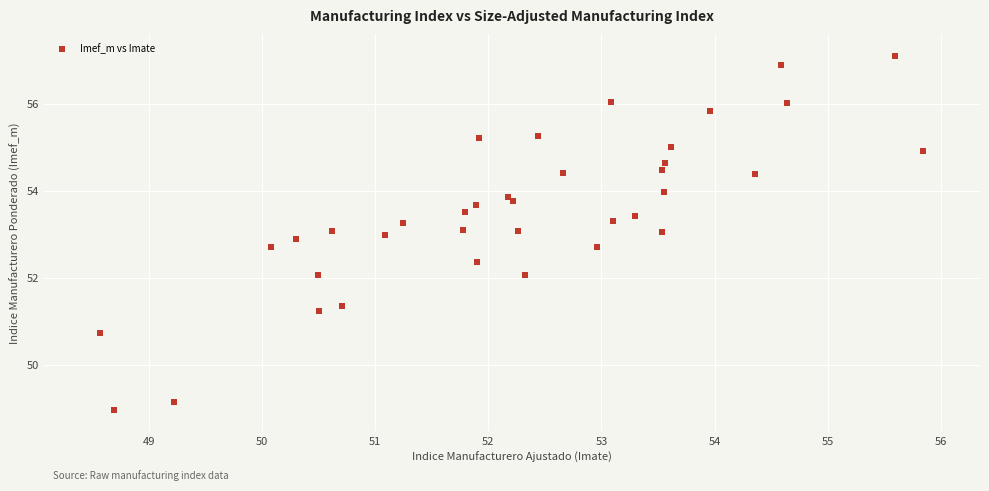

What is the range of Y values (max minus min)?

8.1